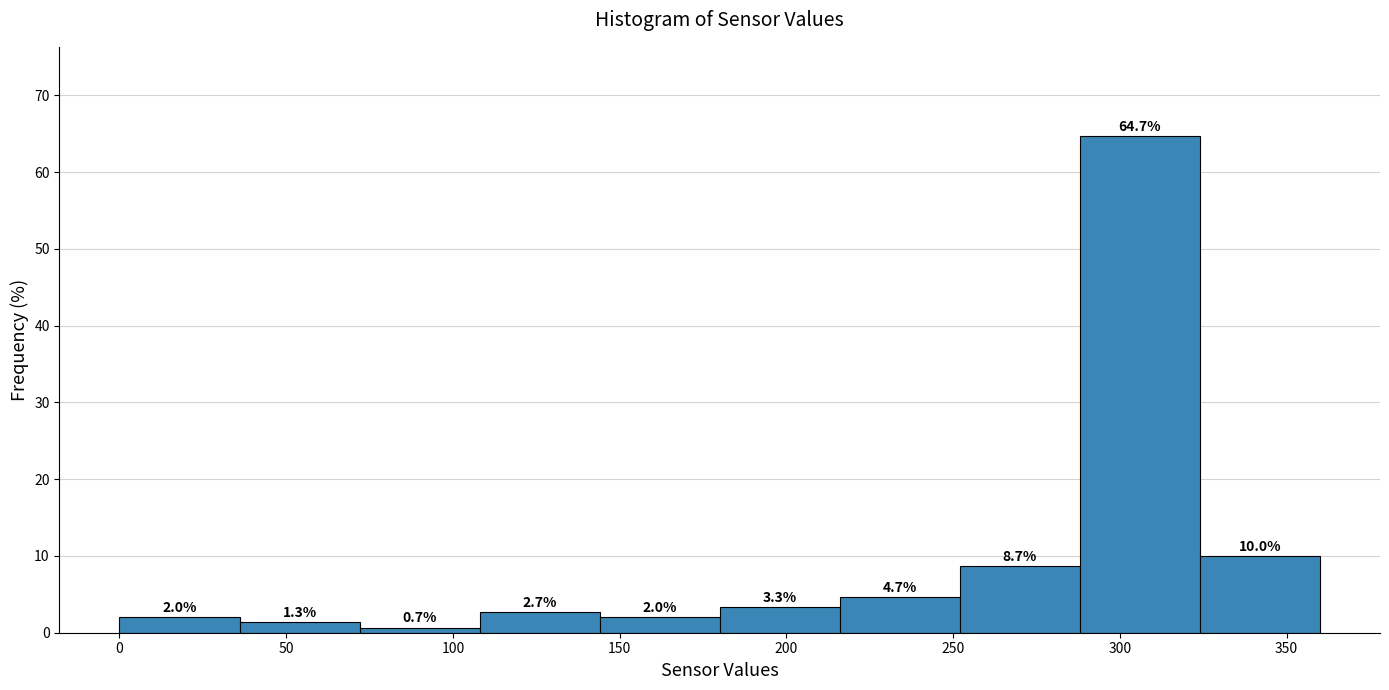

Reading left to right, transcribe this chart: for each bar, give the range it covers on the x-axis and its height. The bar edges are not printed on the chart, so give them approximately, as read against the axis.

0 to 36: 2.0
36 to 72: 1.3
72 to 108: 0.7
108 to 144: 2.7
144 to 180: 2.0
180 to 216: 3.3
216 to 252: 4.7
252 to 288: 8.7
288 to 324: 64.7
324 to 360: 10.0